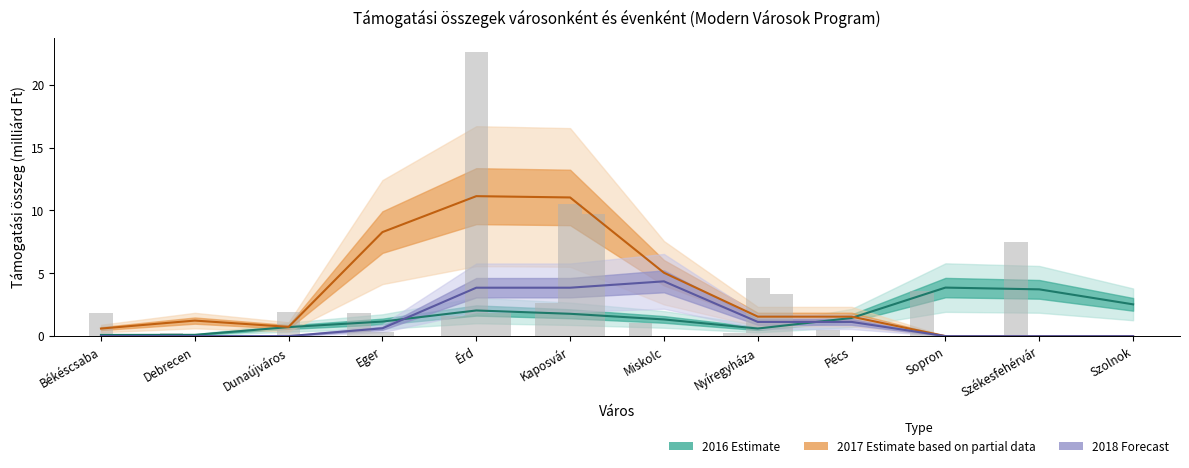

At Pécs, list the series in order from largest to smallest.

2016, 2017, 2018